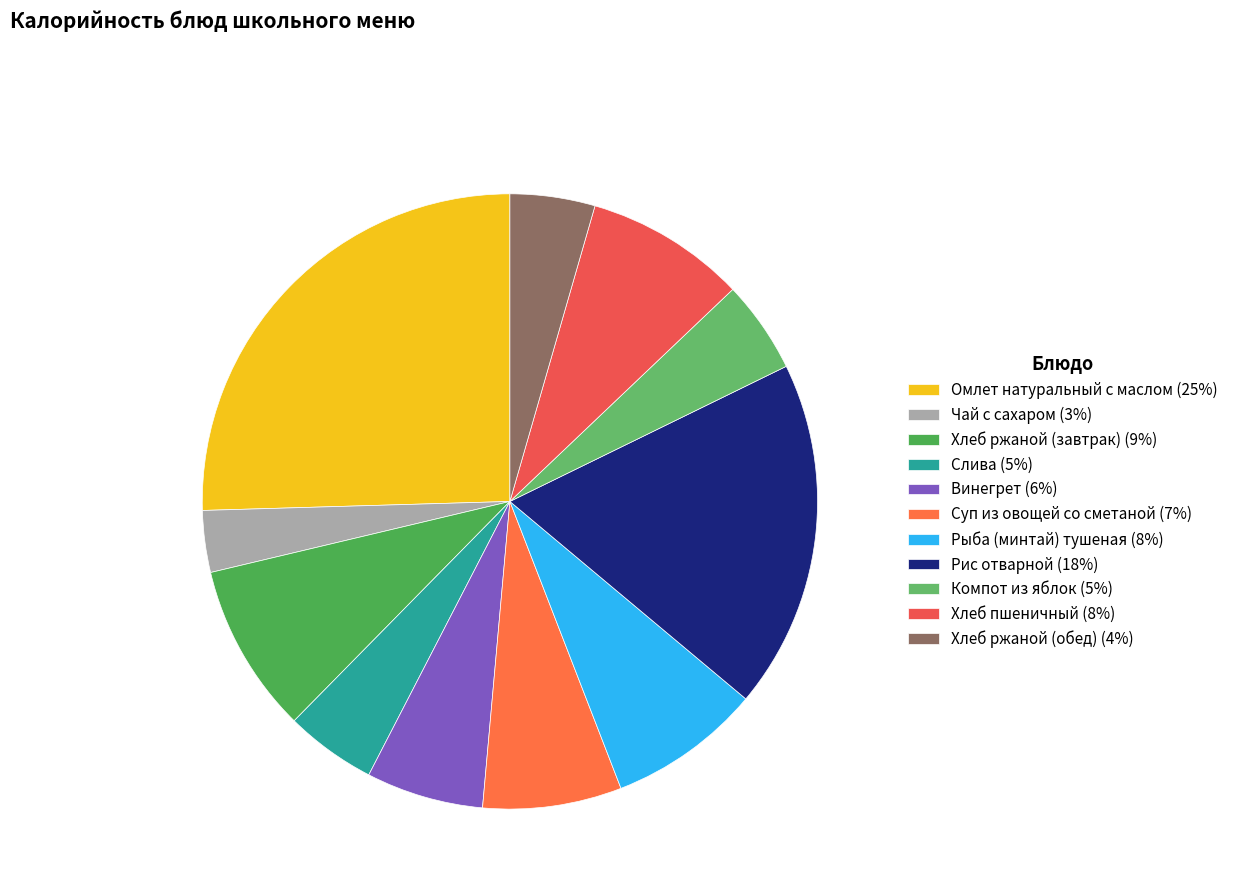

Combined, do Суп из овощей со сметаной and Винегрет account for over 50%?

No